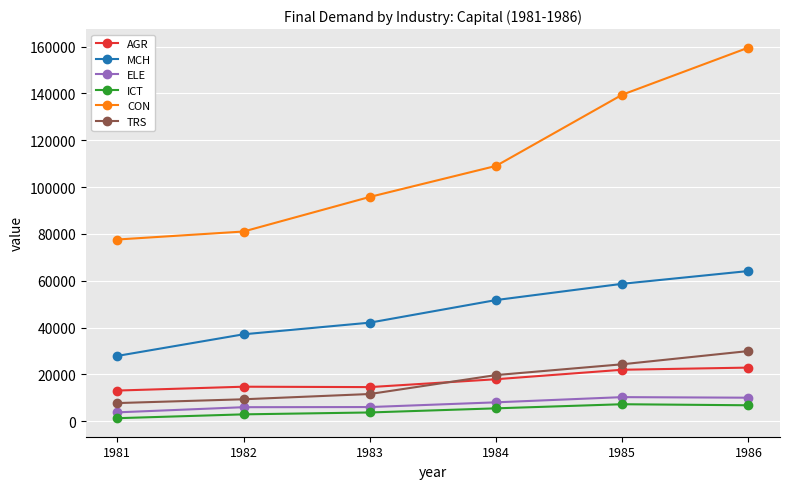

How many values in the CON series are below 109035?

3